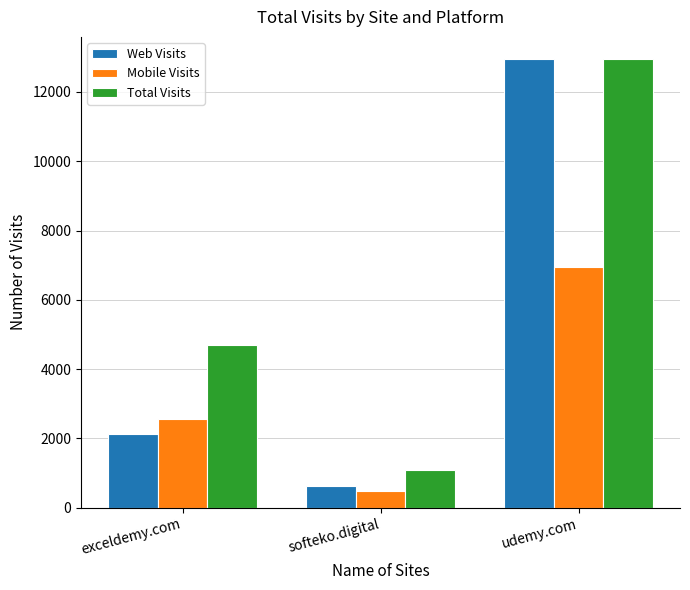

What is the spread (max minus min) of values at softeko.digital?

621